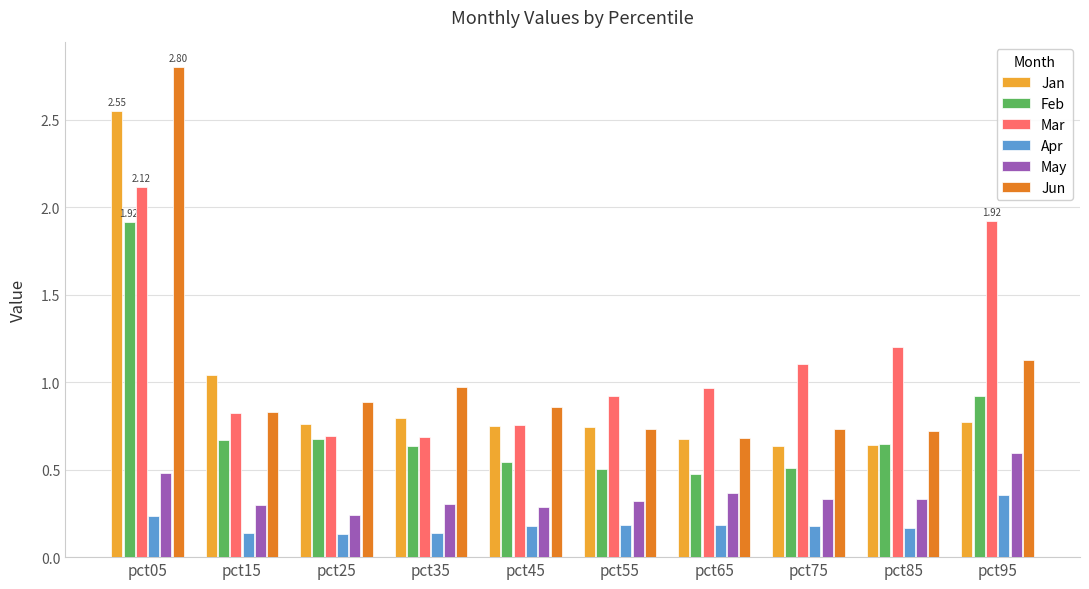

The value of Mar at pct25 is 1.1. True or false?

False